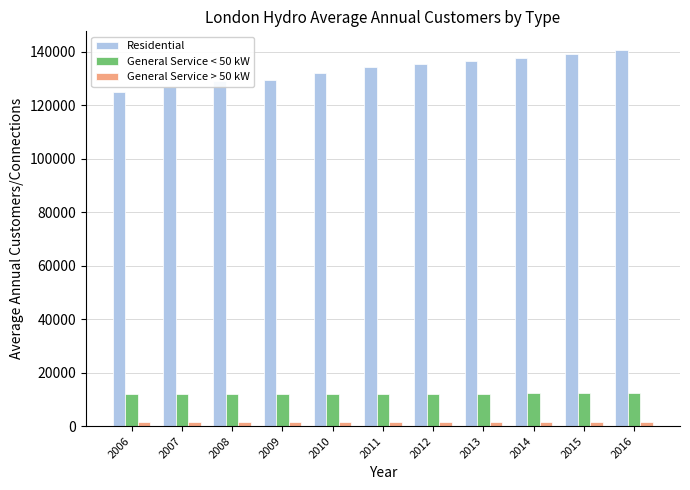

At which label does General Service > 50 kW first exceed 1591?

2009